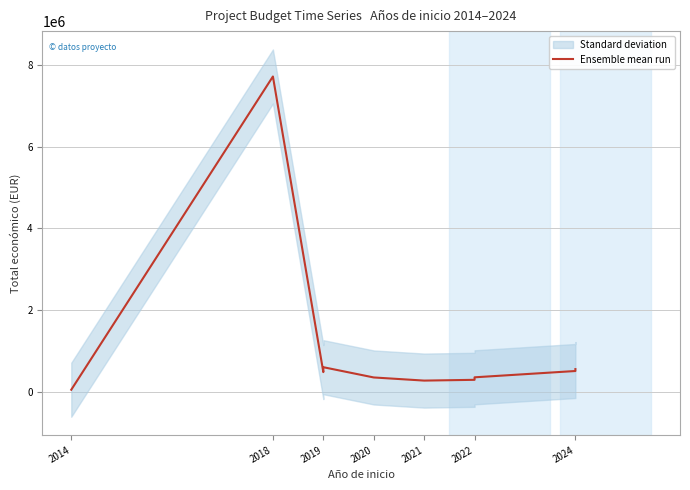

Approximately how many times larger is the value at 2024 compared to 2022?

1.6